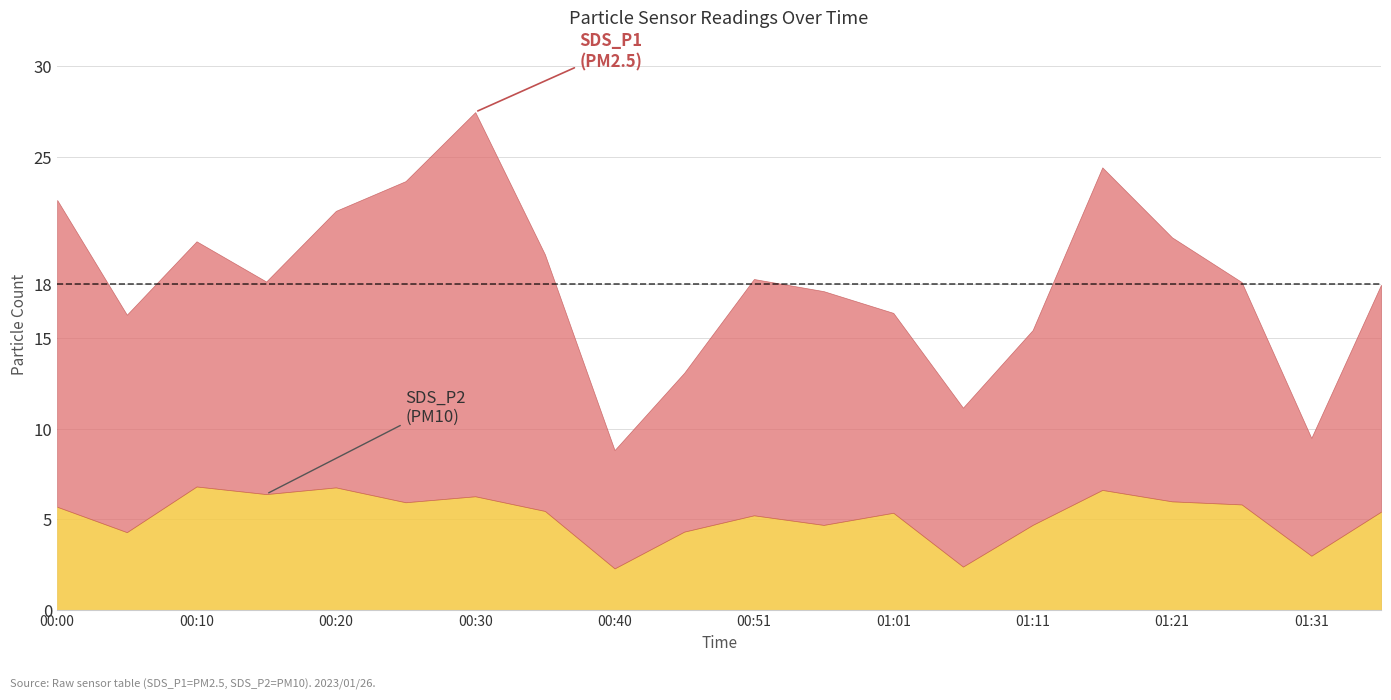

What is the label of the 4th point from the left?

00:15